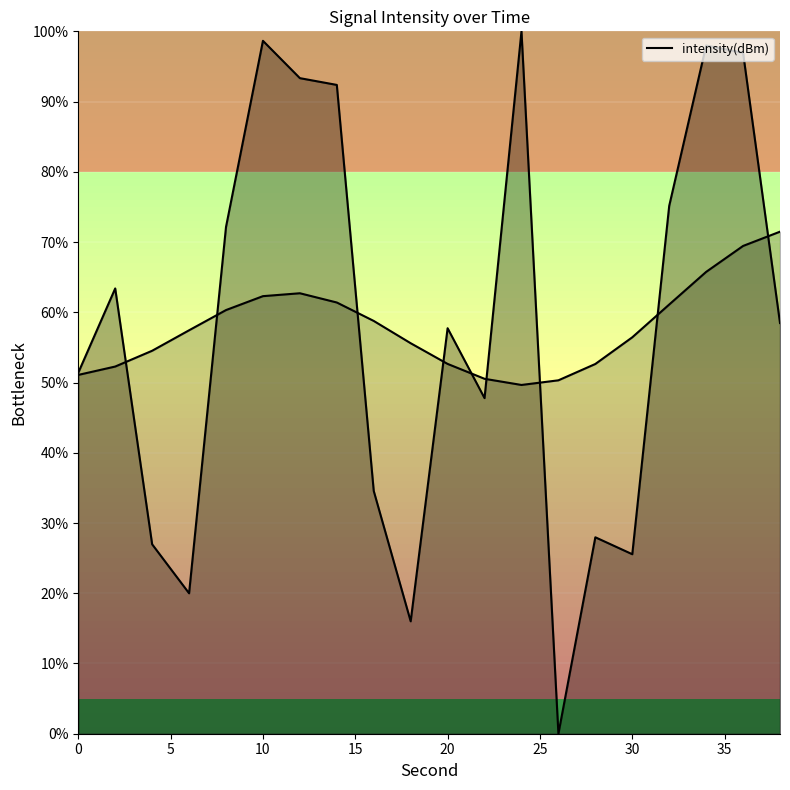

How many series are shown in this chart?

1